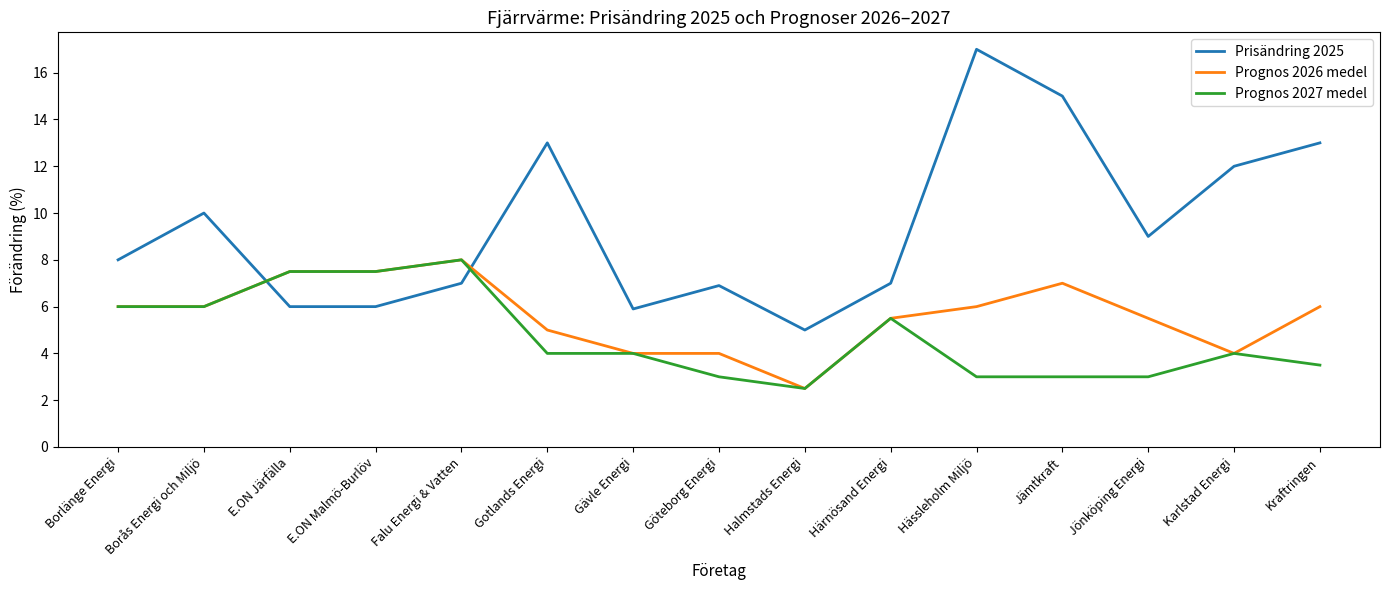

What is the sum of the Prognos 2027 medel values at Borlänge Energi and Gotlands Energi?

10.0